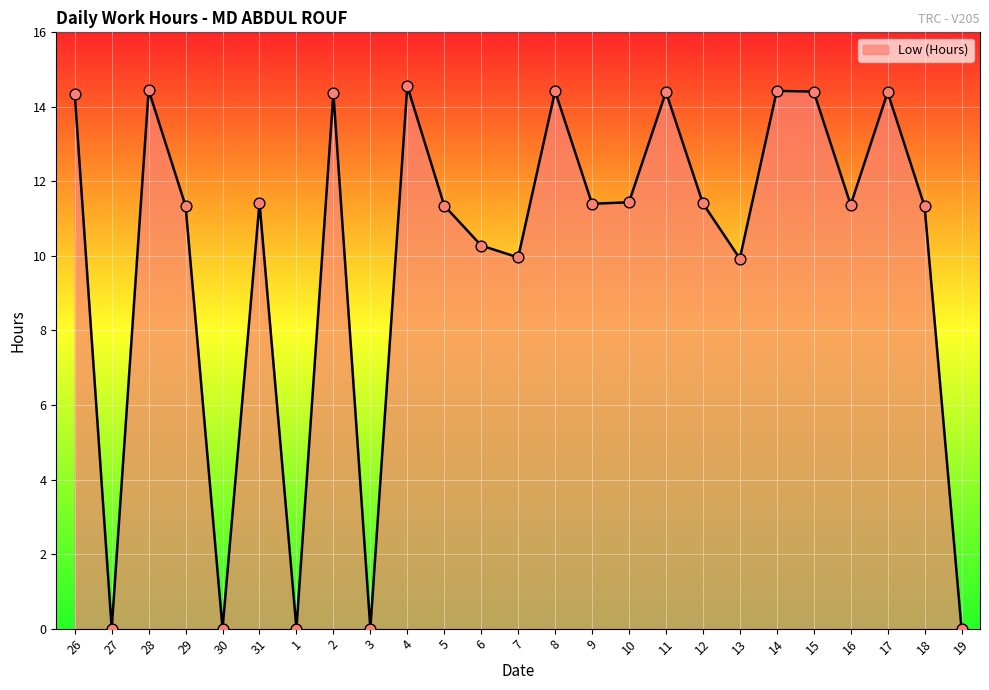

Which has a higher value, 7 or 12?

12